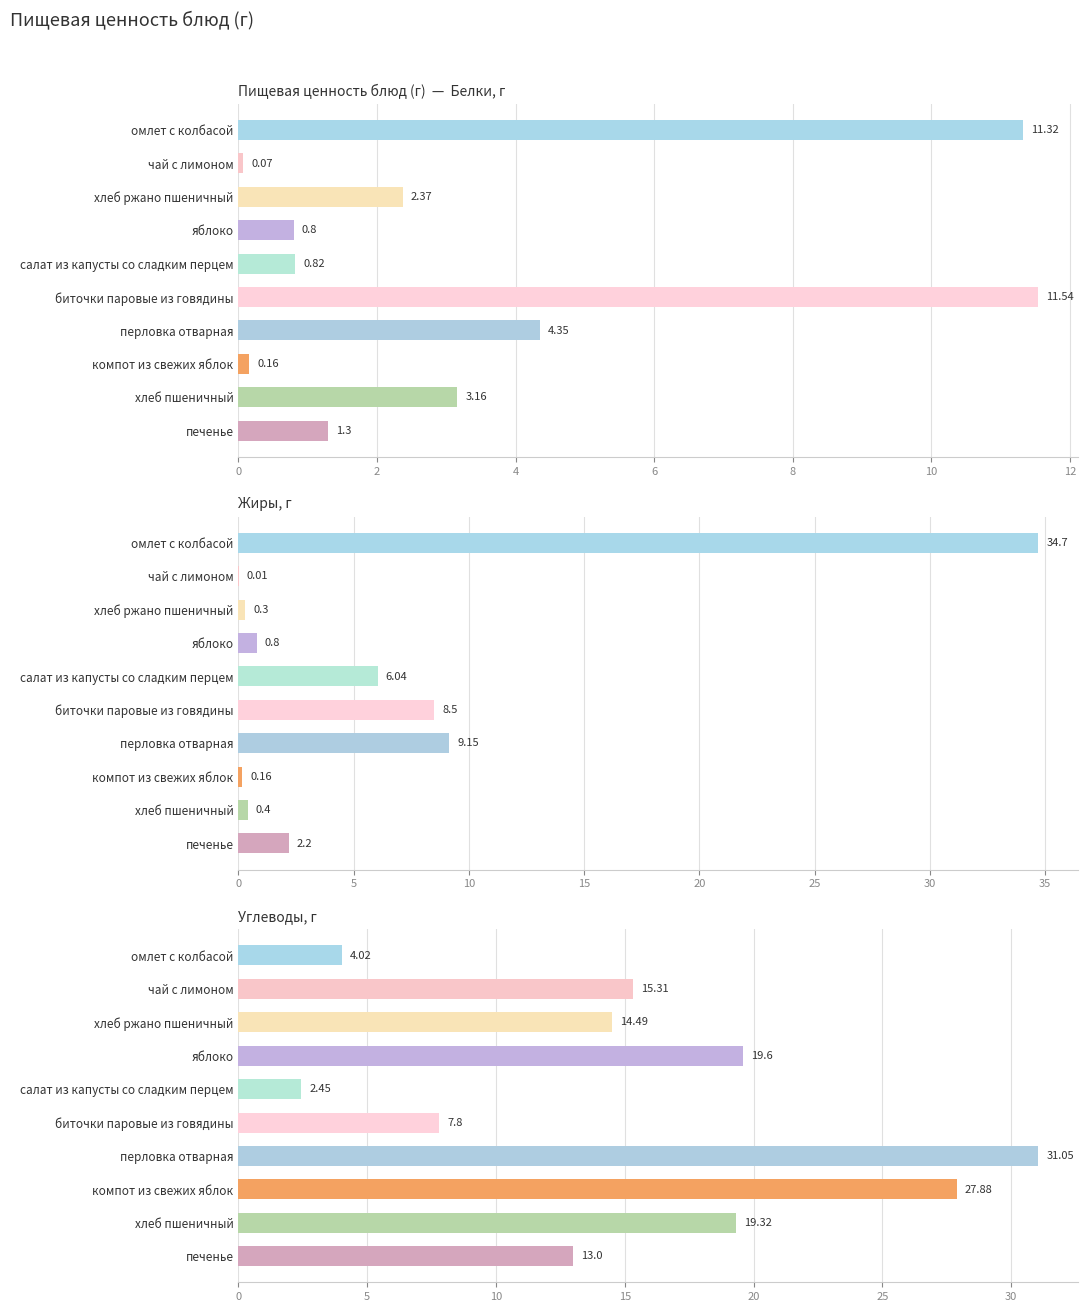

What is the value of the Белки bar at the 6th from the left?

11.5